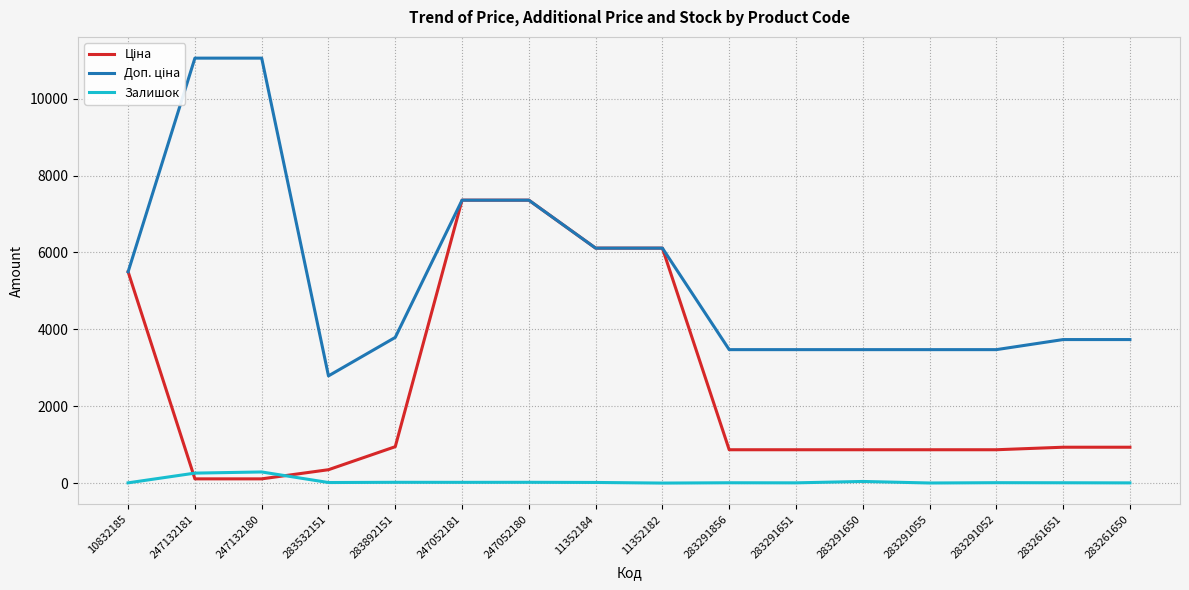

How many lines are shown in the chart?

3